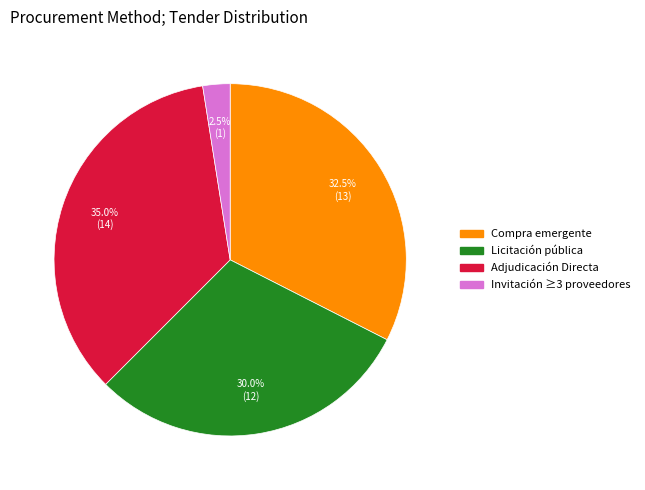

Rank the categories by value from highest to lowest.

Adjudicación Directa, Compra emergente, Licitación pública, Invitación ≥3 proveedores